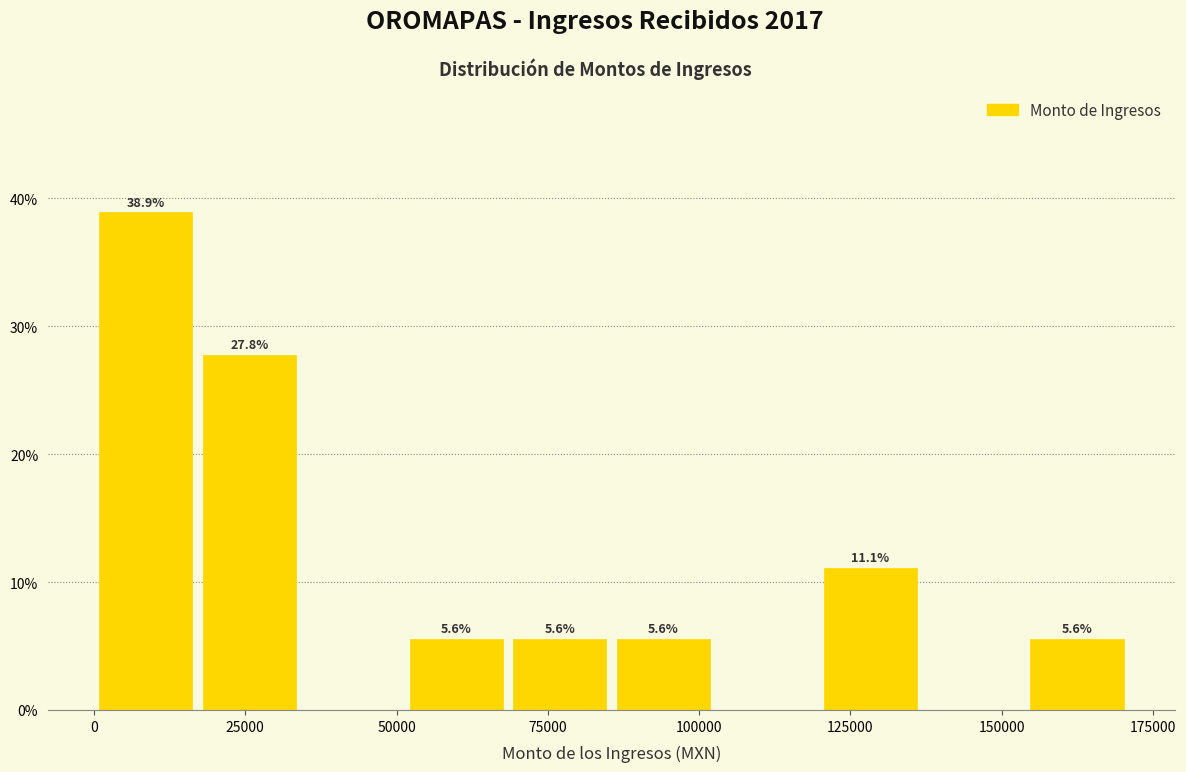

Read against the x-axis, roughly where is the centre of the tallest bar?

10000